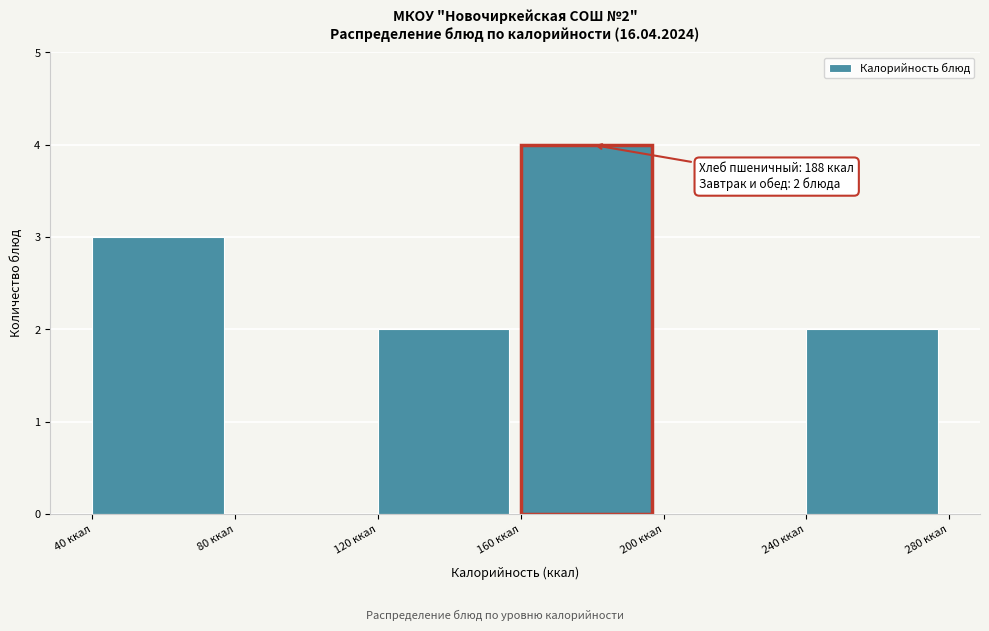

Over which range of the x-axis is the bar tallest?

160 to 200